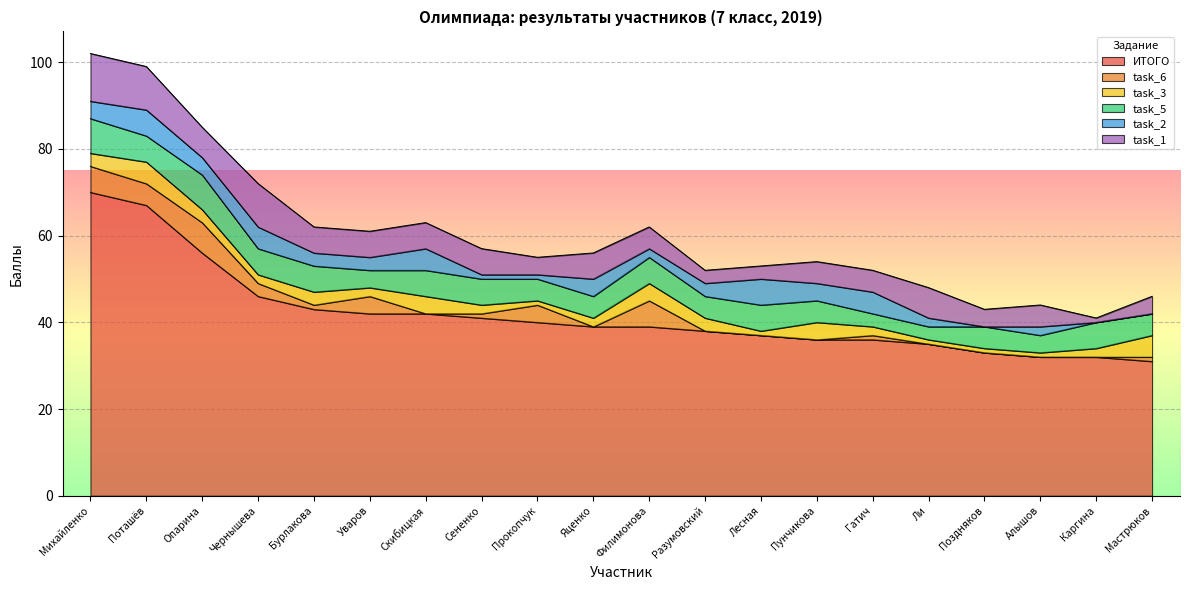

True or false: task_6 has a value of 0 at Каргина.

True